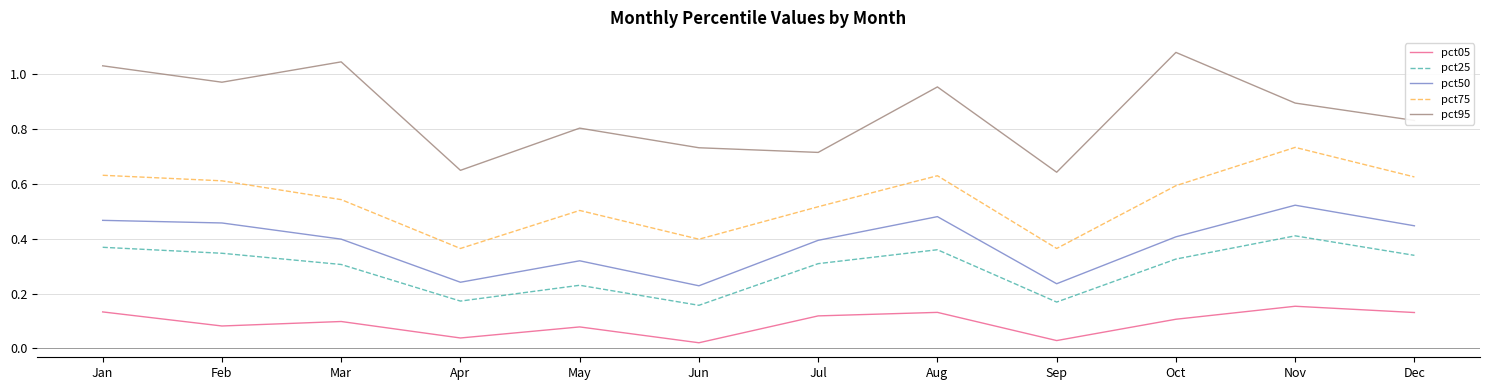

Rank the series at Nov from lowest to highest value.

pct05, pct25, pct50, pct75, pct95